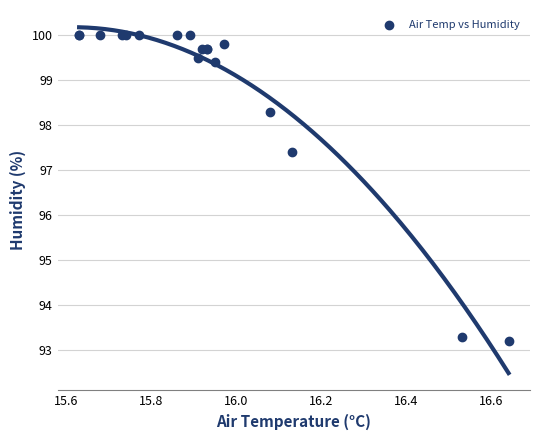

What Y value in the scatter plot is closest to 96?

97.4